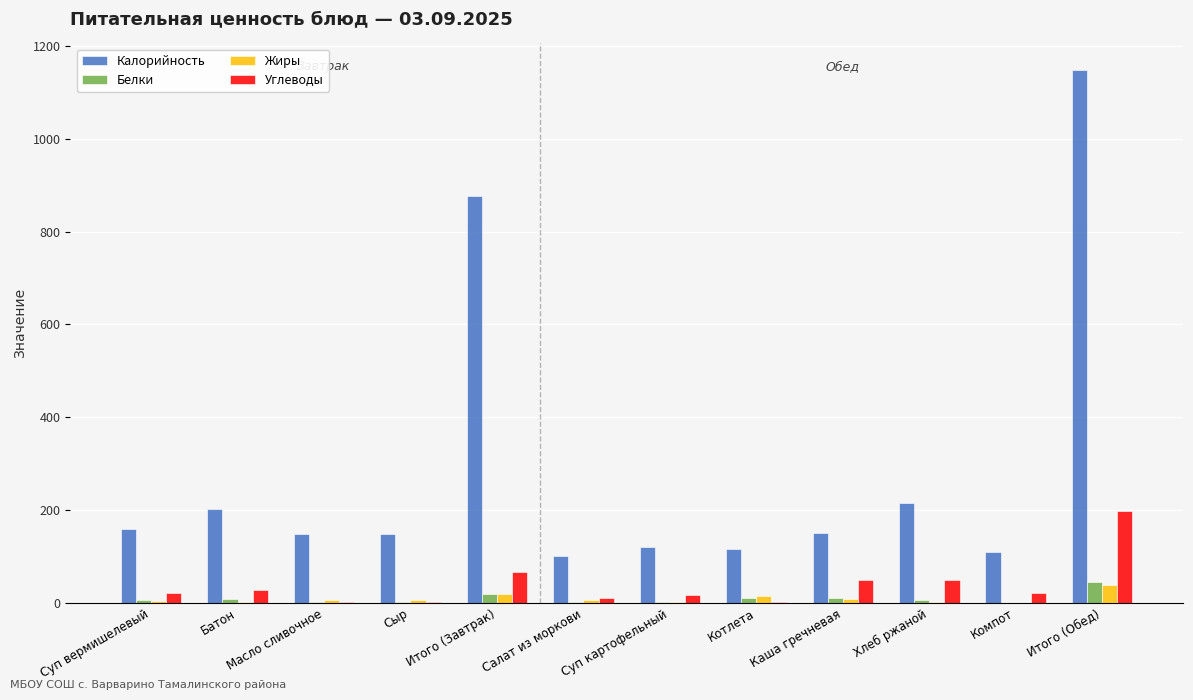

What is the maximum value shown in the chart?

1148